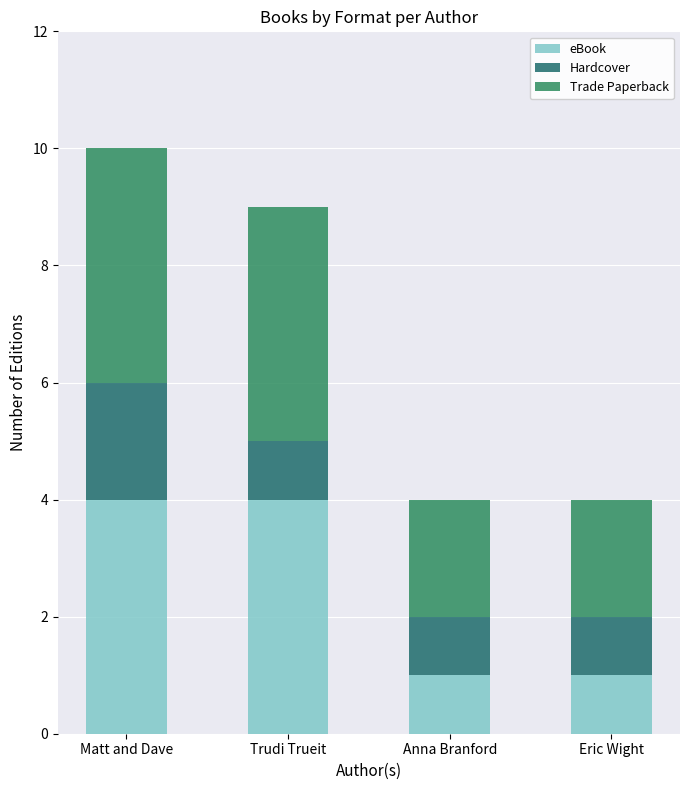

How many series are shown in this chart?

3